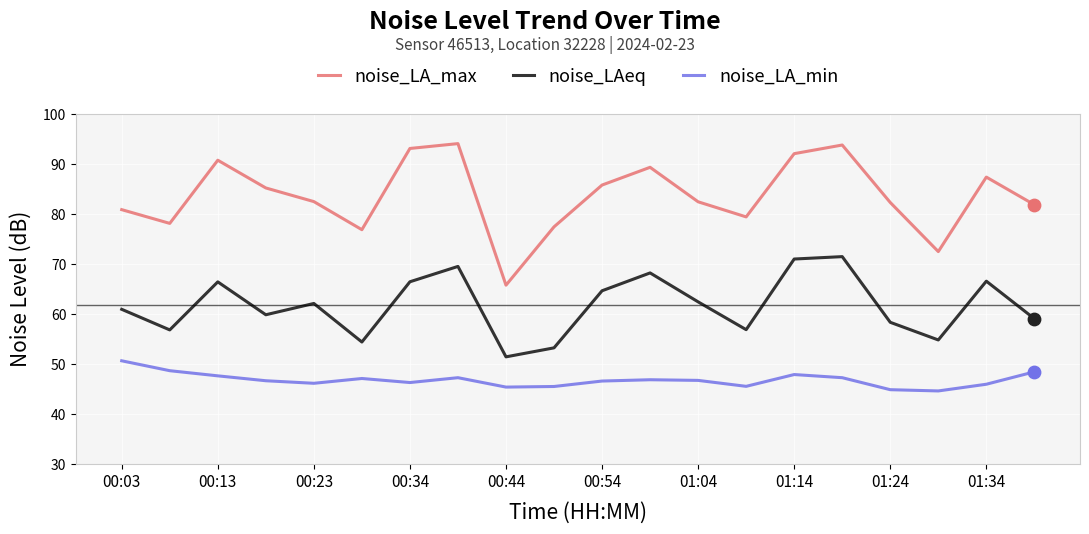

Which series has the largest total across all categories?

noise_LA_max